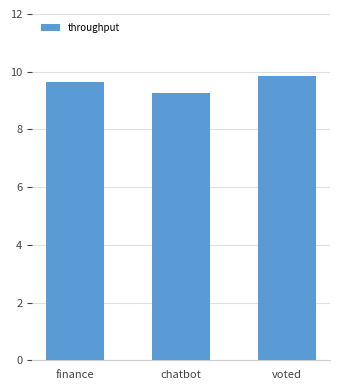

Rank the categories by value from lowest to highest.

chatbot, finance, voted